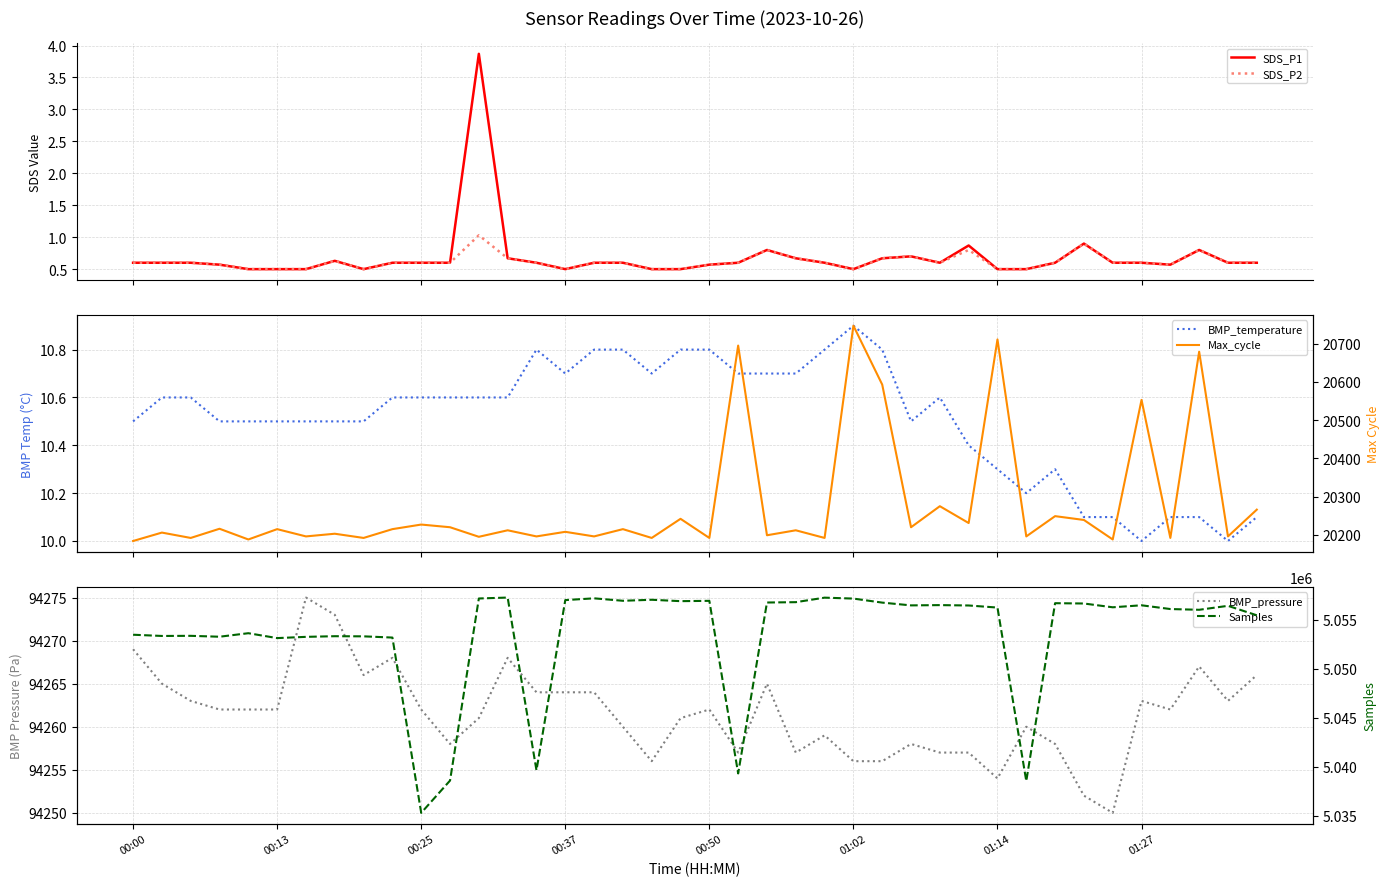

Reading left to right, extract all data points from this chart.

SDS_P1: 0.6	0.6	0.6	0.6	0.5	0.5	0.5	0.6	0.5	0.6	0.6	0.6	3.9	0.7	0.6	0.5	0.6	0.6	0.5	0.5	0.6	0.6	0.8	0.7	0.6	0.5	0.7	0.7	0.6	0.9	0.5	0.5	0.6	0.9	0.6	0.6	0.6	0.8	0.6	0.6
SDS_P2: 0.6	0.6	0.6	0.6	0.5	0.5	0.5	0.6	0.5	0.6	0.6	0.6	1.0	0.7	0.6	0.5	0.6	0.6	0.5	0.5	0.6	0.6	0.8	0.7	0.6	0.5	0.7	0.7	0.6	0.8	0.5	0.5	0.6	0.9	0.6	0.6	0.6	0.8	0.6	0.6
BMP_temperature: 10.5	10.6	10.6	10.5	10.5	10.5	10.5	10.5	10.5	10.6	10.6	10.6	10.6	10.6	10.8	10.7	10.8	10.8	10.7	10.8	10.8	10.7	10.7	10.7	10.8	10.9	10.8	10.5	10.6	10.4	10.3	10.2	10.3	10.1	10.1	10.0	10.1	10.1	10.0	10.1
BMP_pressure: 94269.0	94265.0	94263.0	94262.0	94262.0	94262.0	94275.0	94273.0	94266.0	94268.0	94262.0	94258.0	94261.0	94268.0	94264.0	94264.0	94264.0	94260.0	94256.0	94261.0	94262.0	94257.0	94265.0	94257.0	94259.0	94256.0	94256.0	94258.0	94257.0	94257.0	94254.0	94260.0	94258.0	94252.0	94250.0	94263.0	94262.0	94267.0	94263.0	94266.0
Max_cycle: 20184.0	20206.0	20192.0	20216.0	20188.0	20215.0	20196.0	20203.0	20192.0	20215.0	20227.0	20220.0	20195.0	20212.0	20196.0	20208.0	20196.0	20215.0	20192.0	20242.0	20192.0	20695.0	20199.0	20212.0	20192.0	20747.0	20593.0	20220.0	20275.0	20231.0	20711.0	20196.0	20249.0	20239.0	20188.0	20553.0	20192.0	20679.0	20196.0	20266.0
Samples: 5053466.0	5053341.0	5053353.0	5053262.0	5053621.0	5053122.0	5053249.0	5053315.0	5053301.0	5053177.0	5035284.0	5038578.0	5057165.0	5057260.0	5039627.0	5057002.0	5057181.0	5056931.0	5057034.0	5056893.0	5056925.0	5039308.0	5056754.0	5056789.0	5057250.0	5057155.0	5056744.0	5056461.0	5056489.0	5056451.0	5056238.0	5038526.0	5056685.0	5056653.0	5056267.0	5056471.0	5056087.0	5056012.0	5056416.0	5055450.0